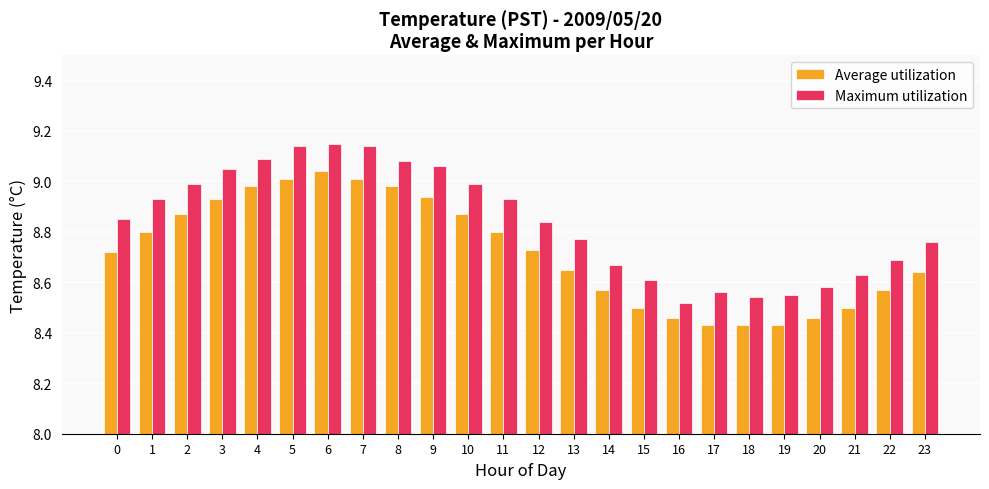

What is the total value across all series at 23?

17.4